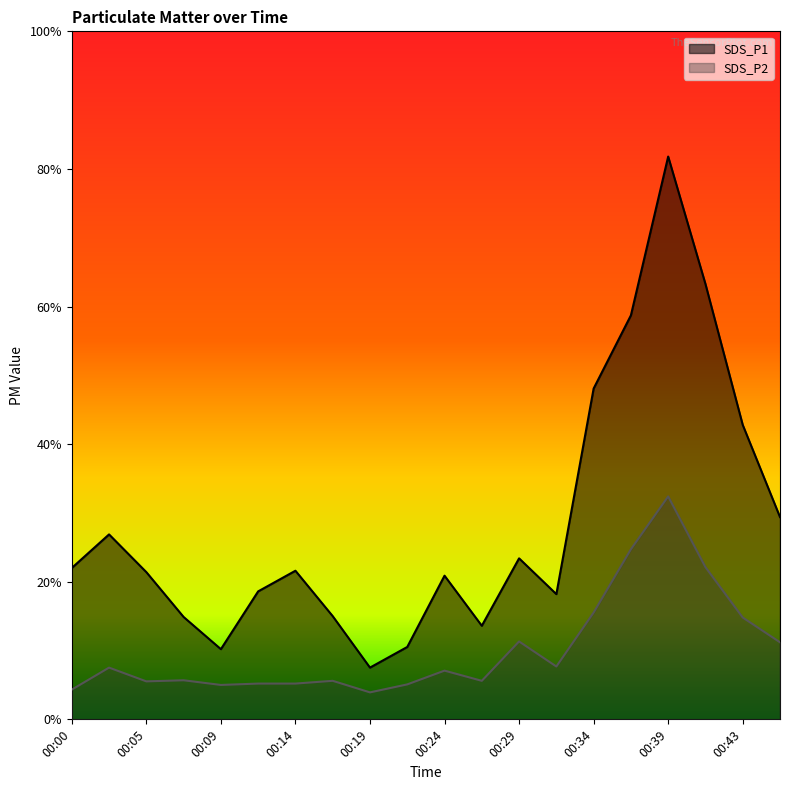

True or false: SDS_P1 and SDS_P2 intersect in this chart.

False